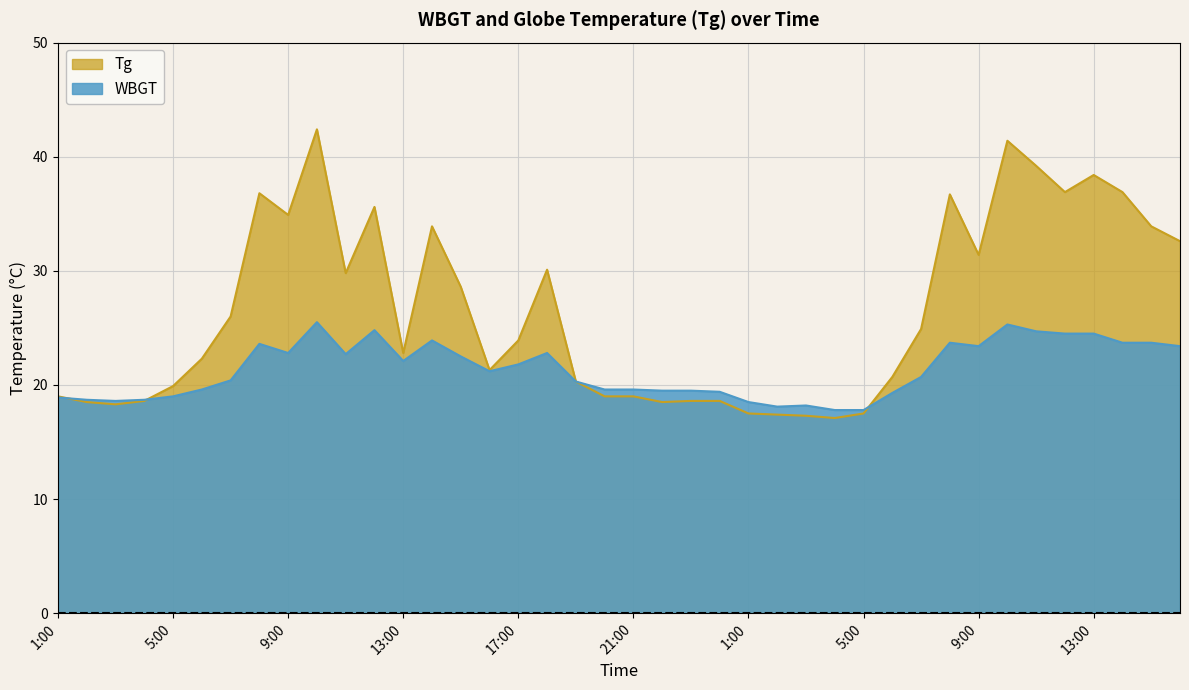

What is the spread (max minus min) of values at 14:00?

10.0